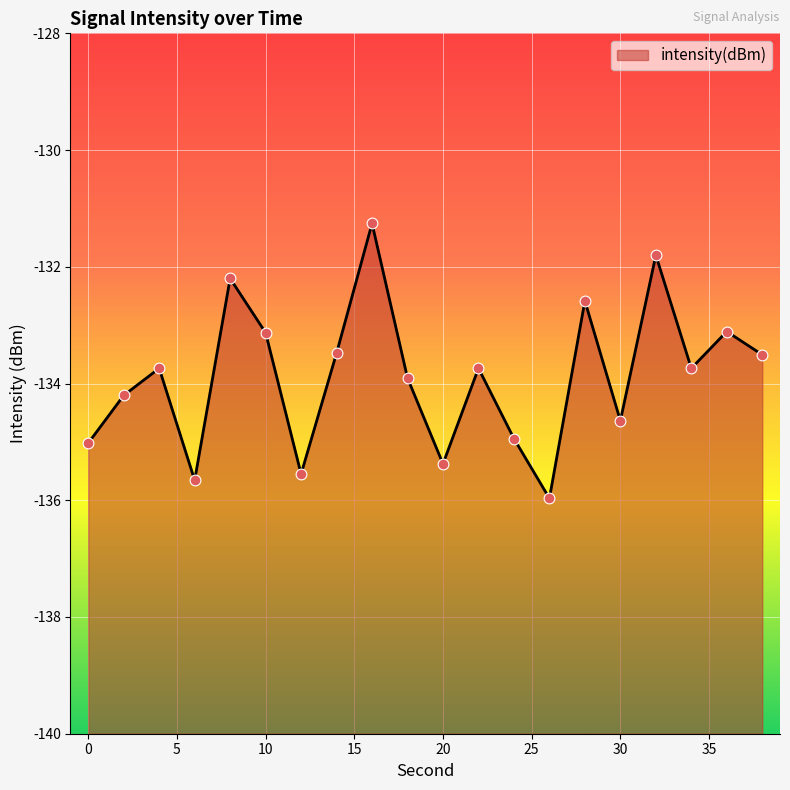

Between 0 and 34, which is larger?

34